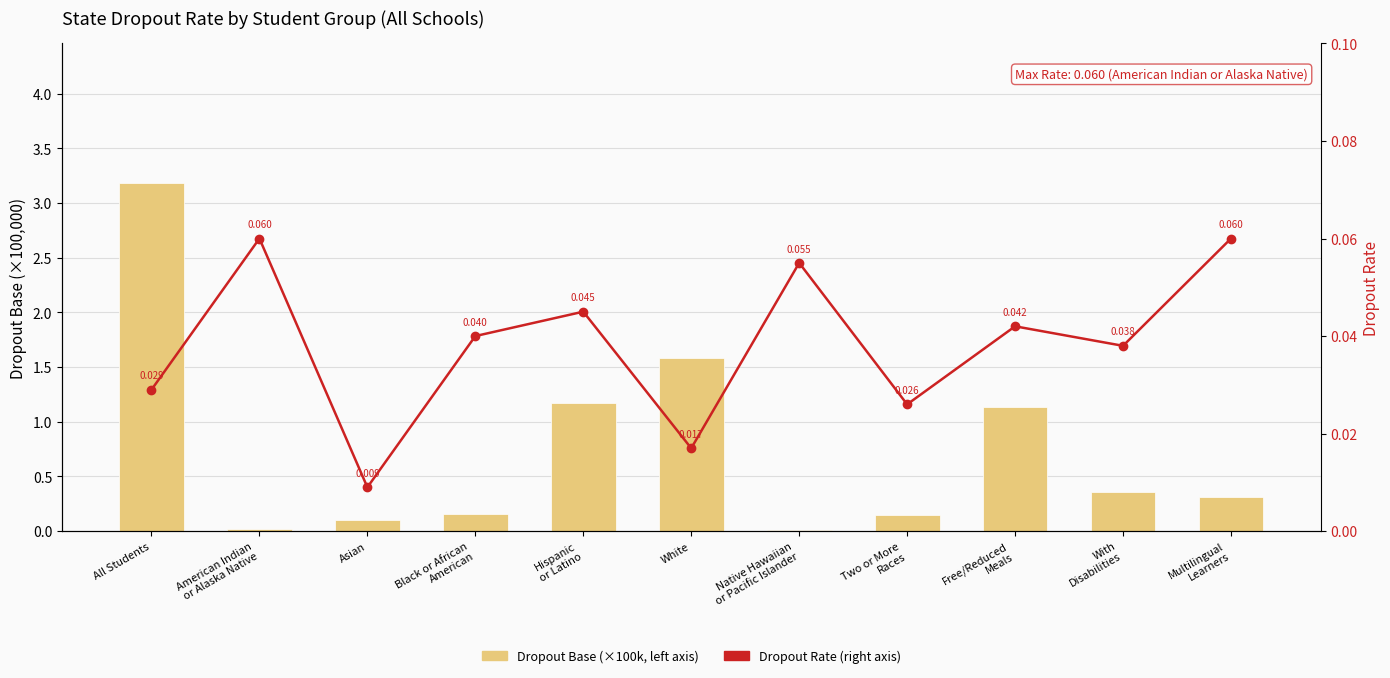

What position from the right is American Indian
or Alaska Native?

10